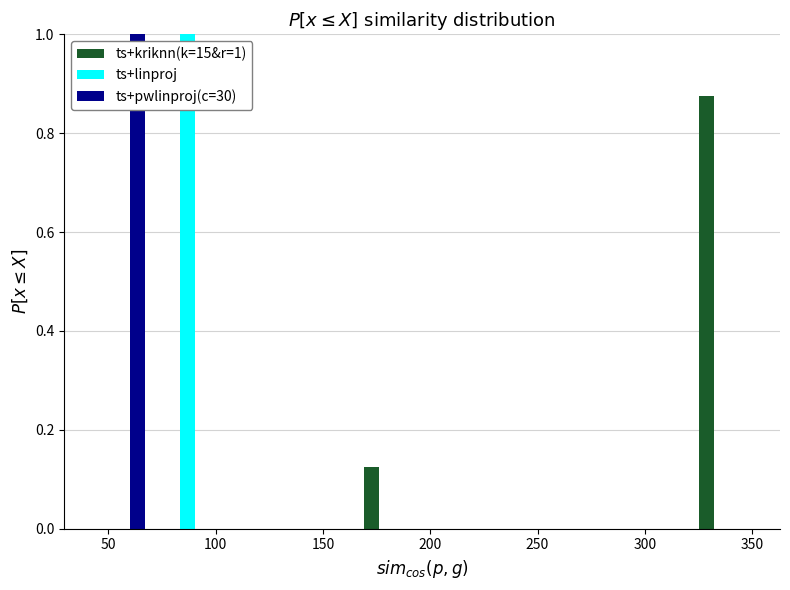

In the ts+pwlinproj(c=30) series, which range on the x-axis has the tallest bar?

40 to 70